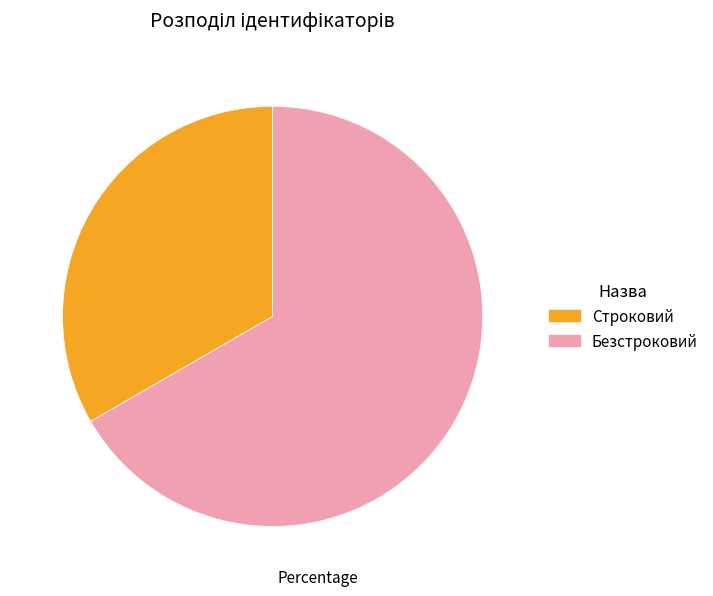

Which category has the biggest portion of the pie?

Безстроковий